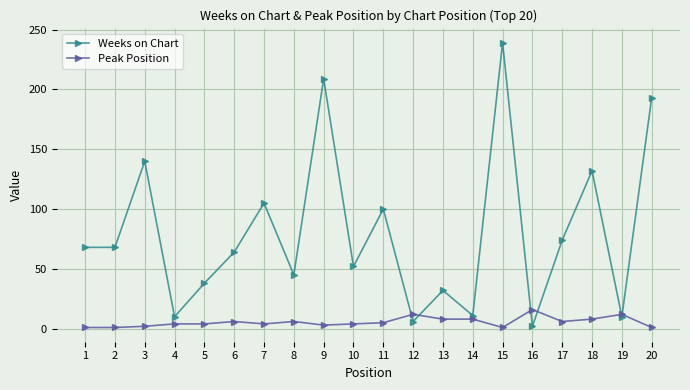

Where is the first local maximum for Weeks on Chart?

3